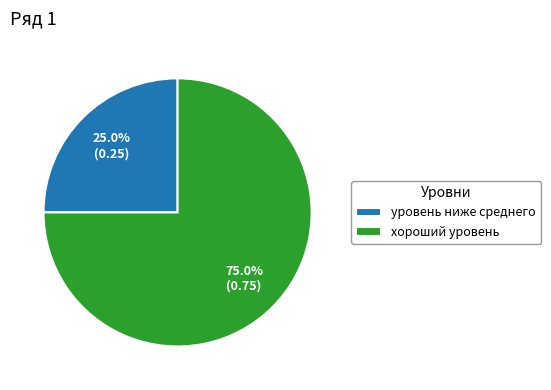

To the nearest percent, what portion does уровень ниже среднего represent?

25%